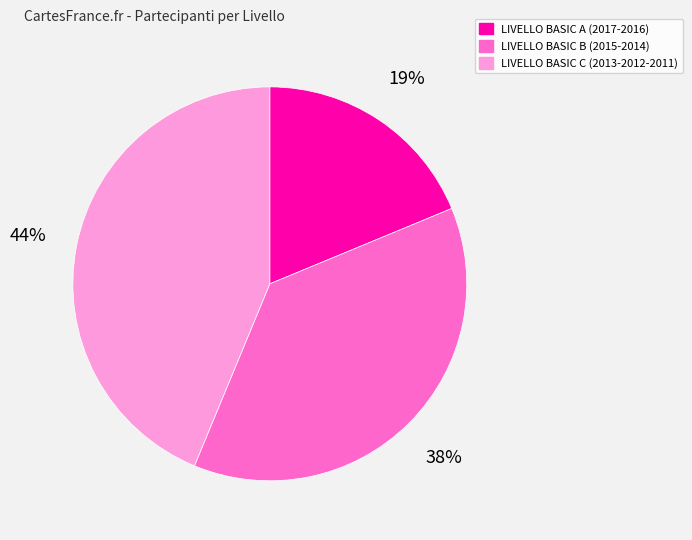

To the nearest percent, what is the average slice percentage?

33%